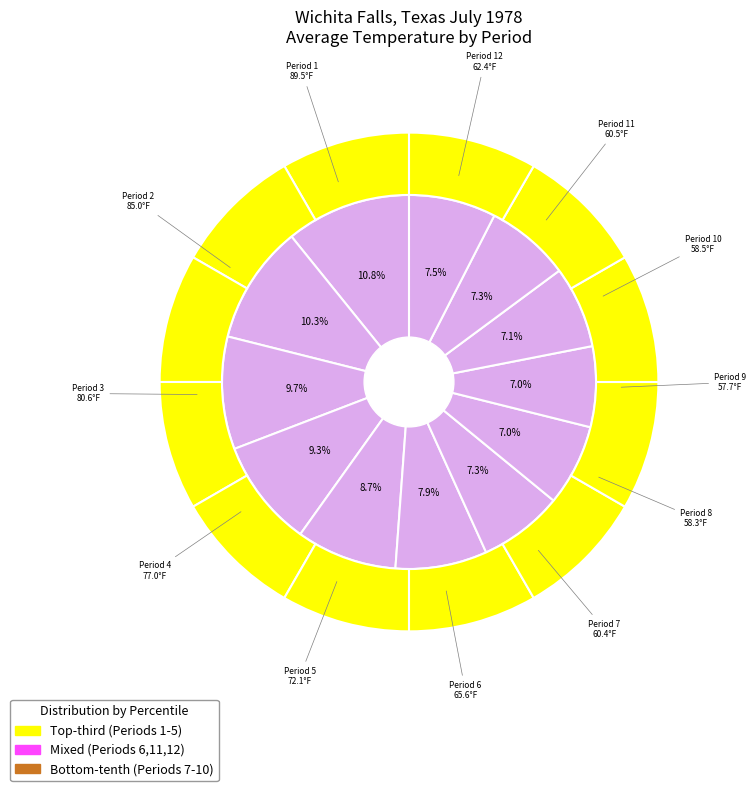

What percentage is the 5 slice, to the nearest percent?

9%